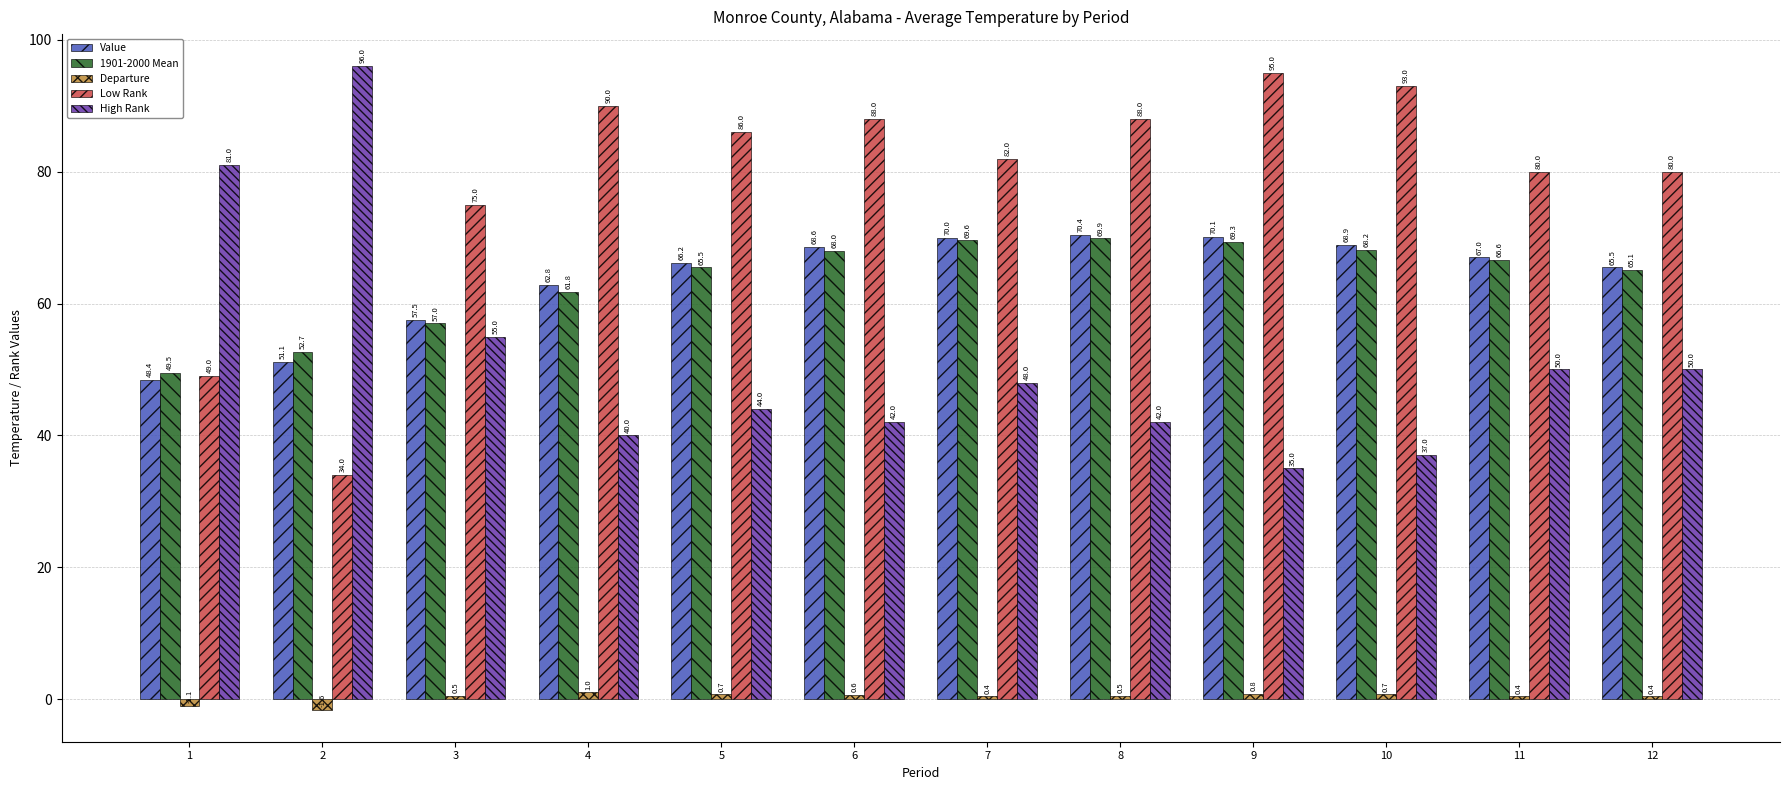

How many data points in High Rank are less than 48?

6